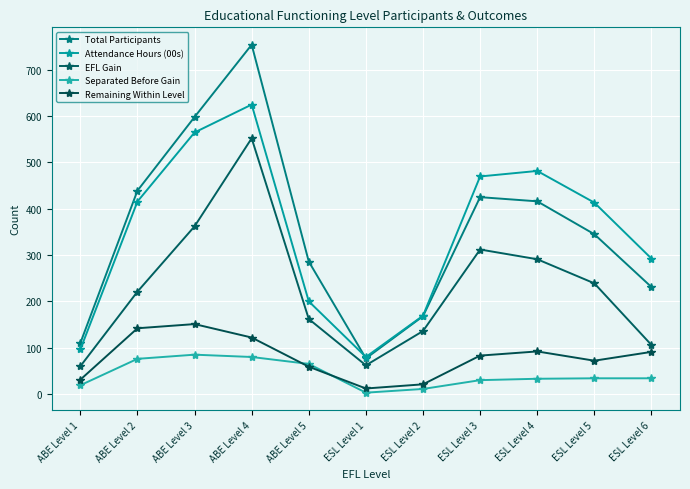

What is the spread (max minus min) of values at ABE Level 2?

363.0